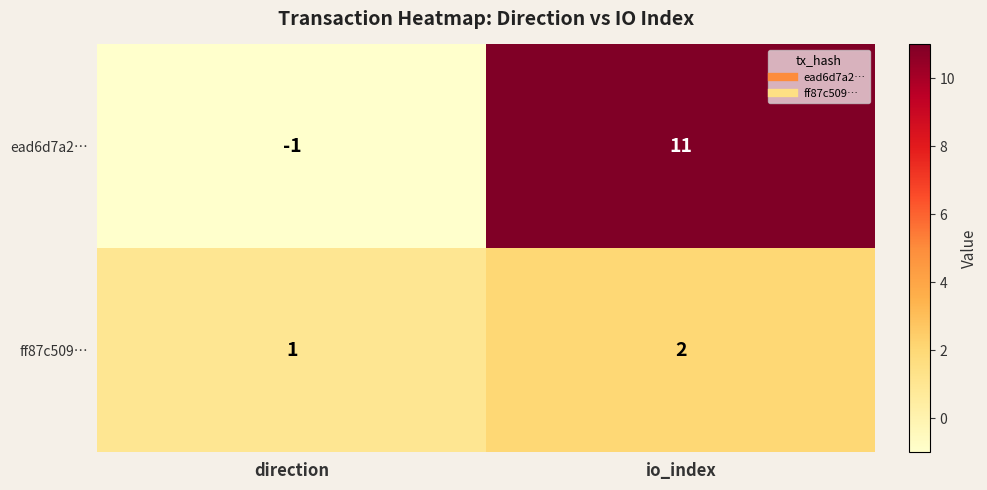

How many negative values does the ead6d7a2… series have?

1